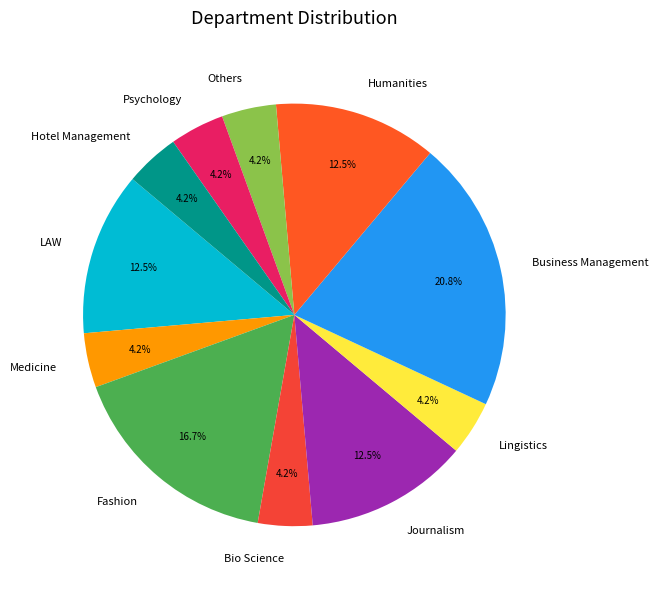

What is the largest slice in the pie chart?

Business Management